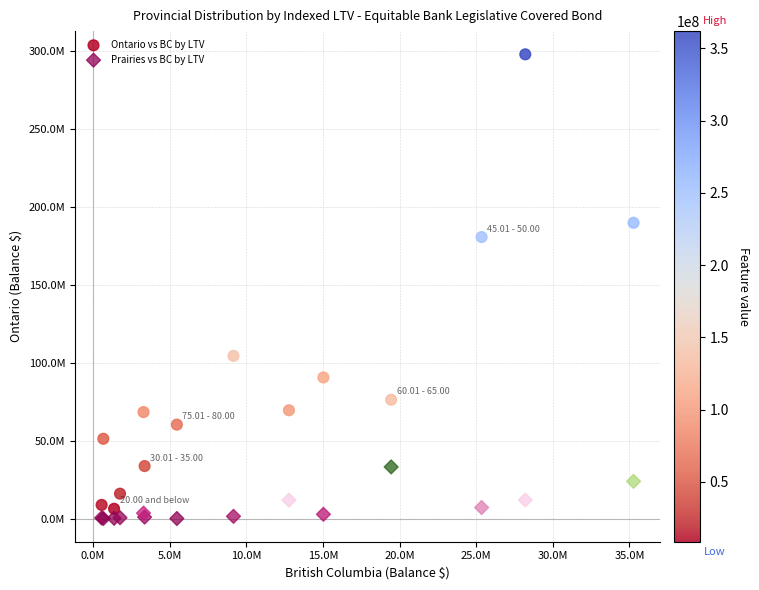

What are all the series names shown in the legend?

Ontario vs BC by LTV, Prairies vs BC by LTV